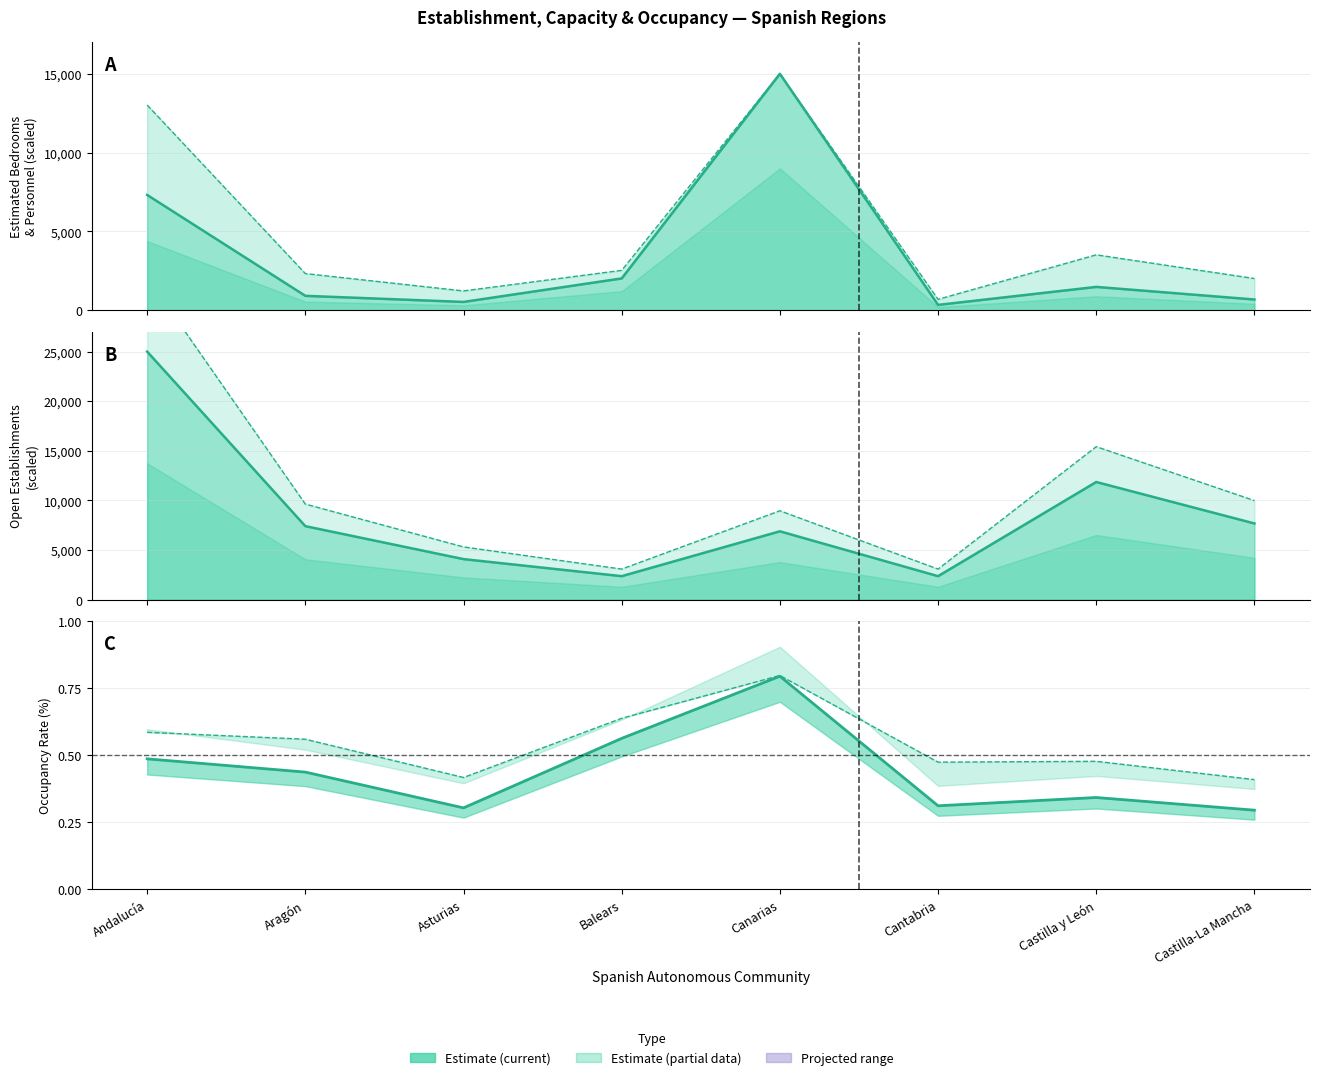

What is the ratio of the value at Andalucía to the value at Aragón?

1.1